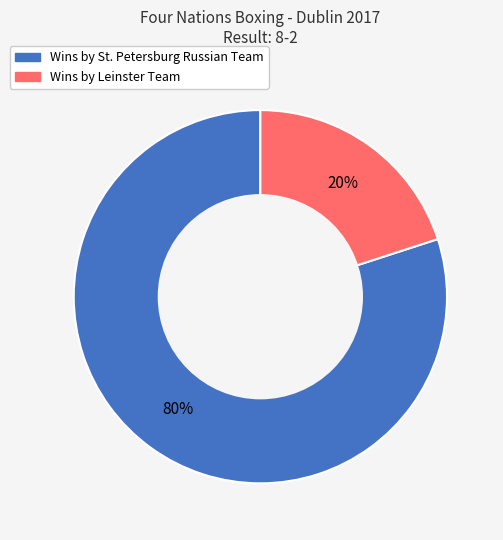

Is there a majority slice in this chart?

Yes